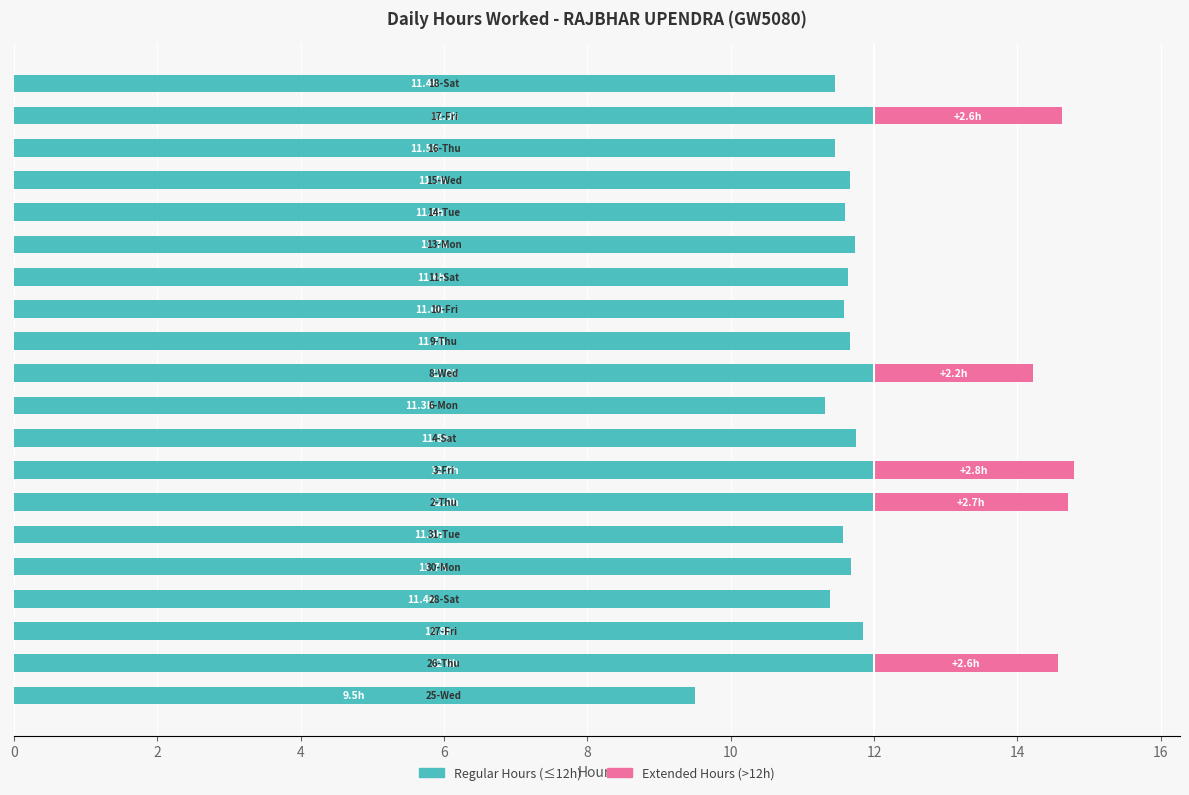

Count the number of categories in the chart.

20